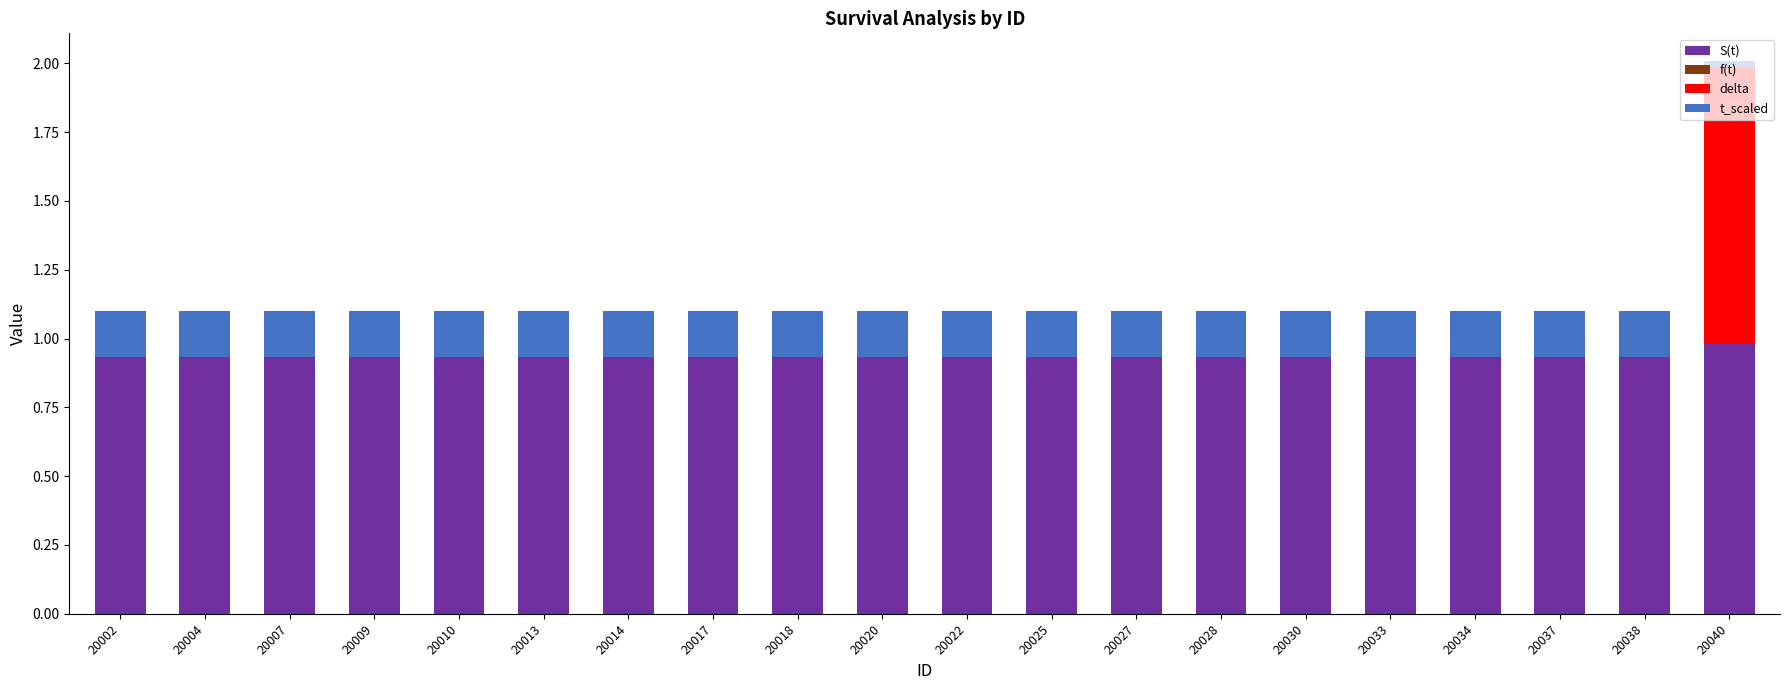

At which category is the sum across all series the highest?

20040